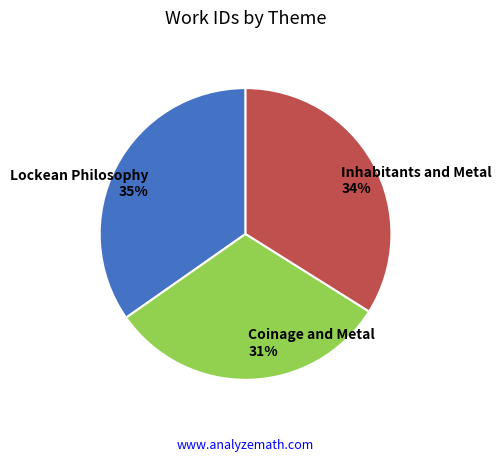

True or false: Coinage and Metal accounts for 19% of the total.

False